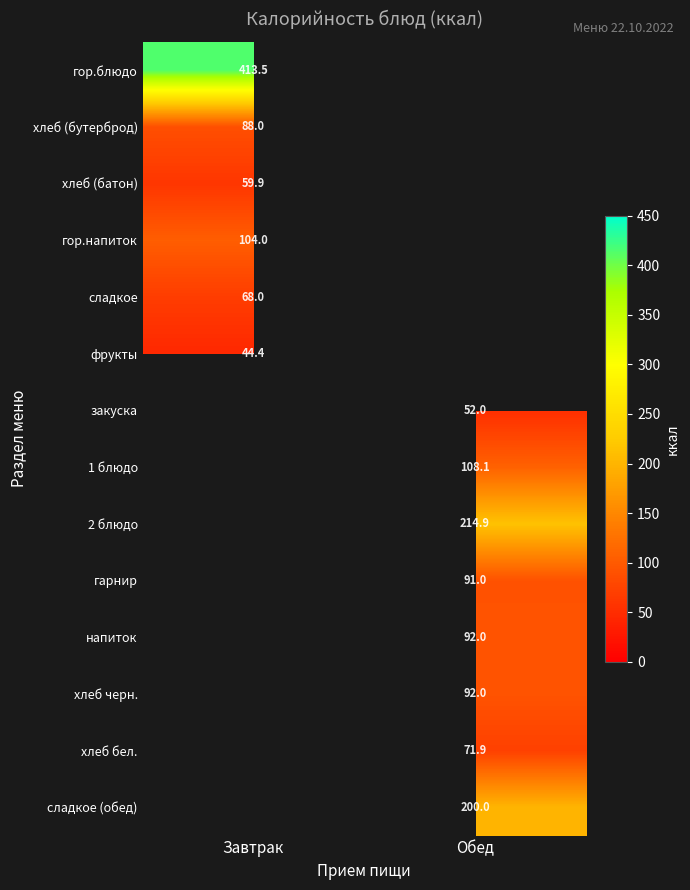

What is the difference between the highest and lowest values at Завтрак?

369.1